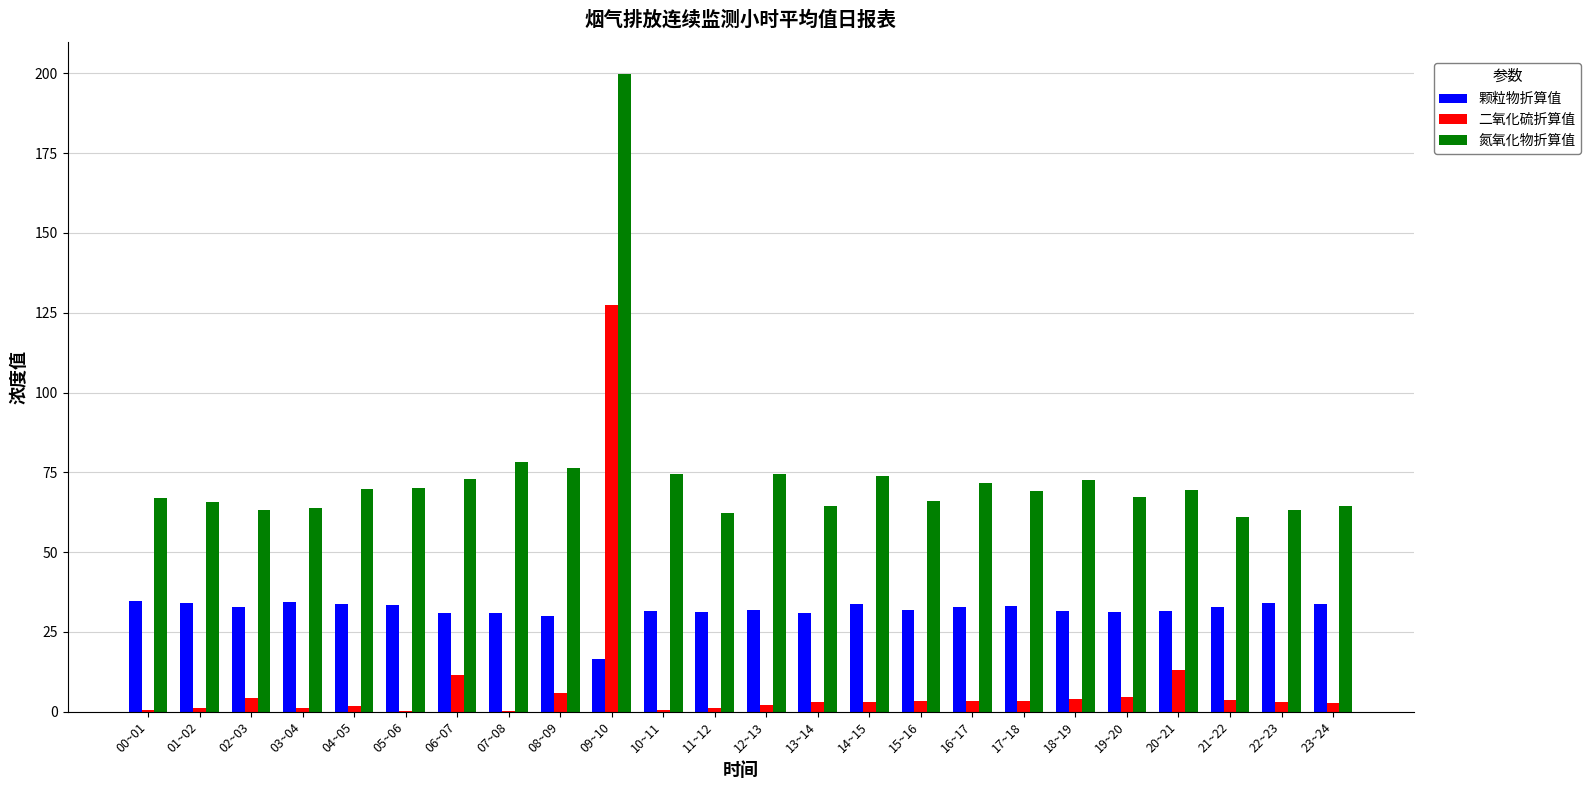

Which series has the largest total across all categories?

氮氧化物折算值